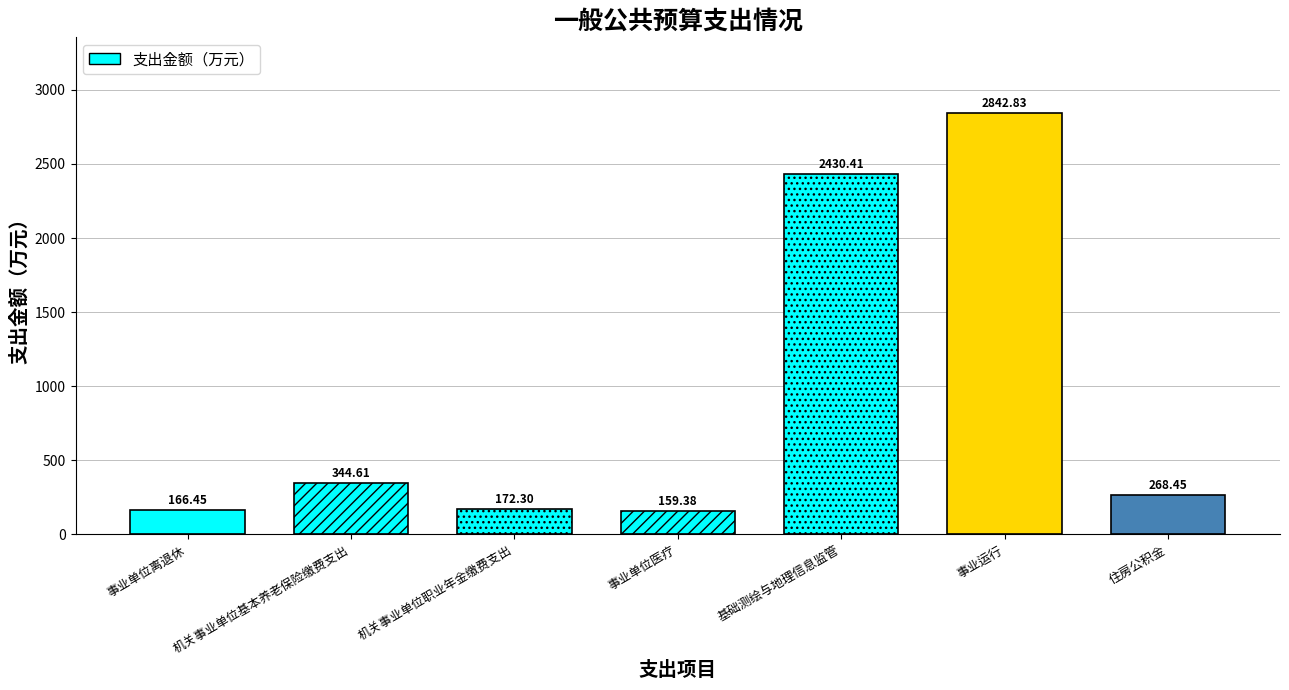

Rank the categories by value from lowest to highest.

事业单位医疗, 事业单位离退休, 机关事业单位职业年金缴费支出, 住房公积金, 机关事业单位基本养老保险缴费支出, 基础测绘与地理信息监管, 事业运行